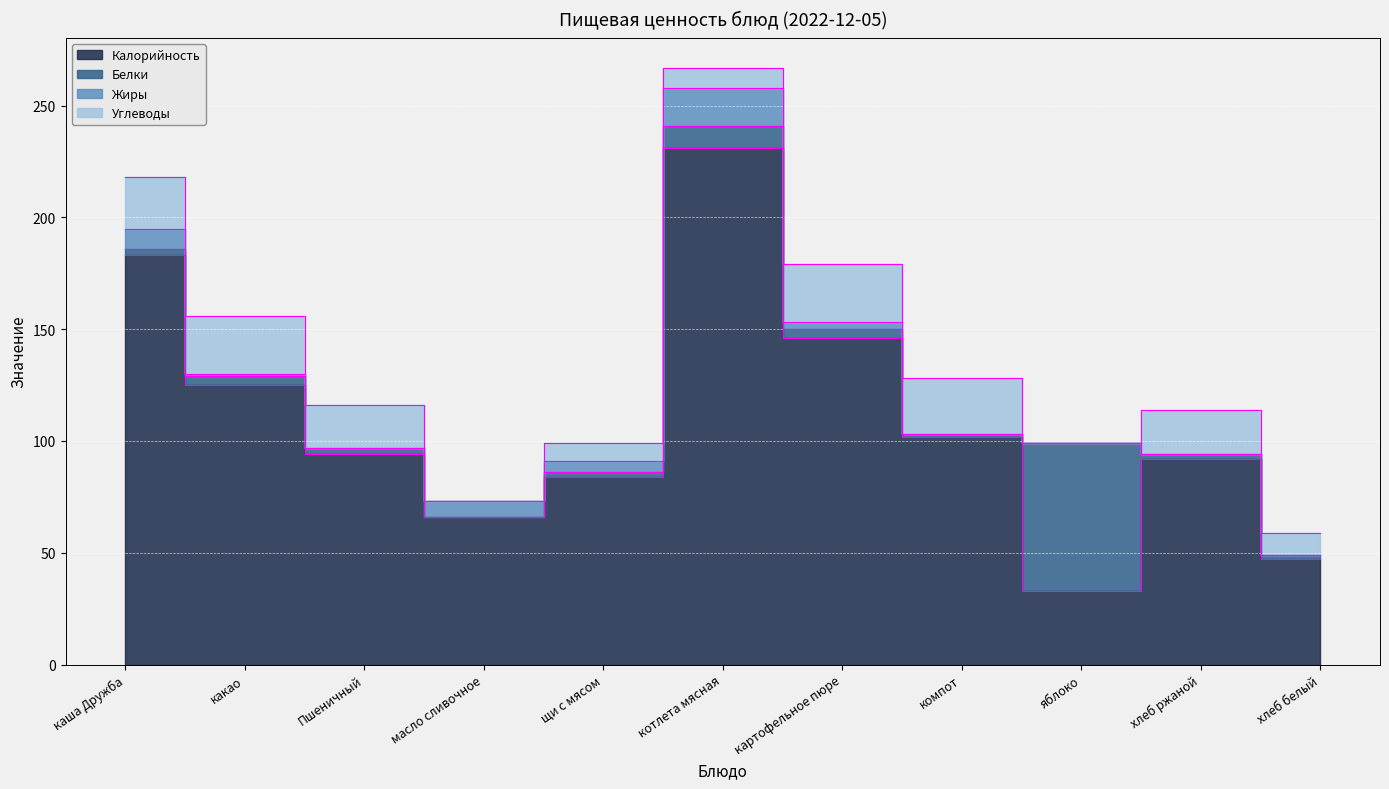

True or false: Калорийность and Белки intersect in this chart.

True